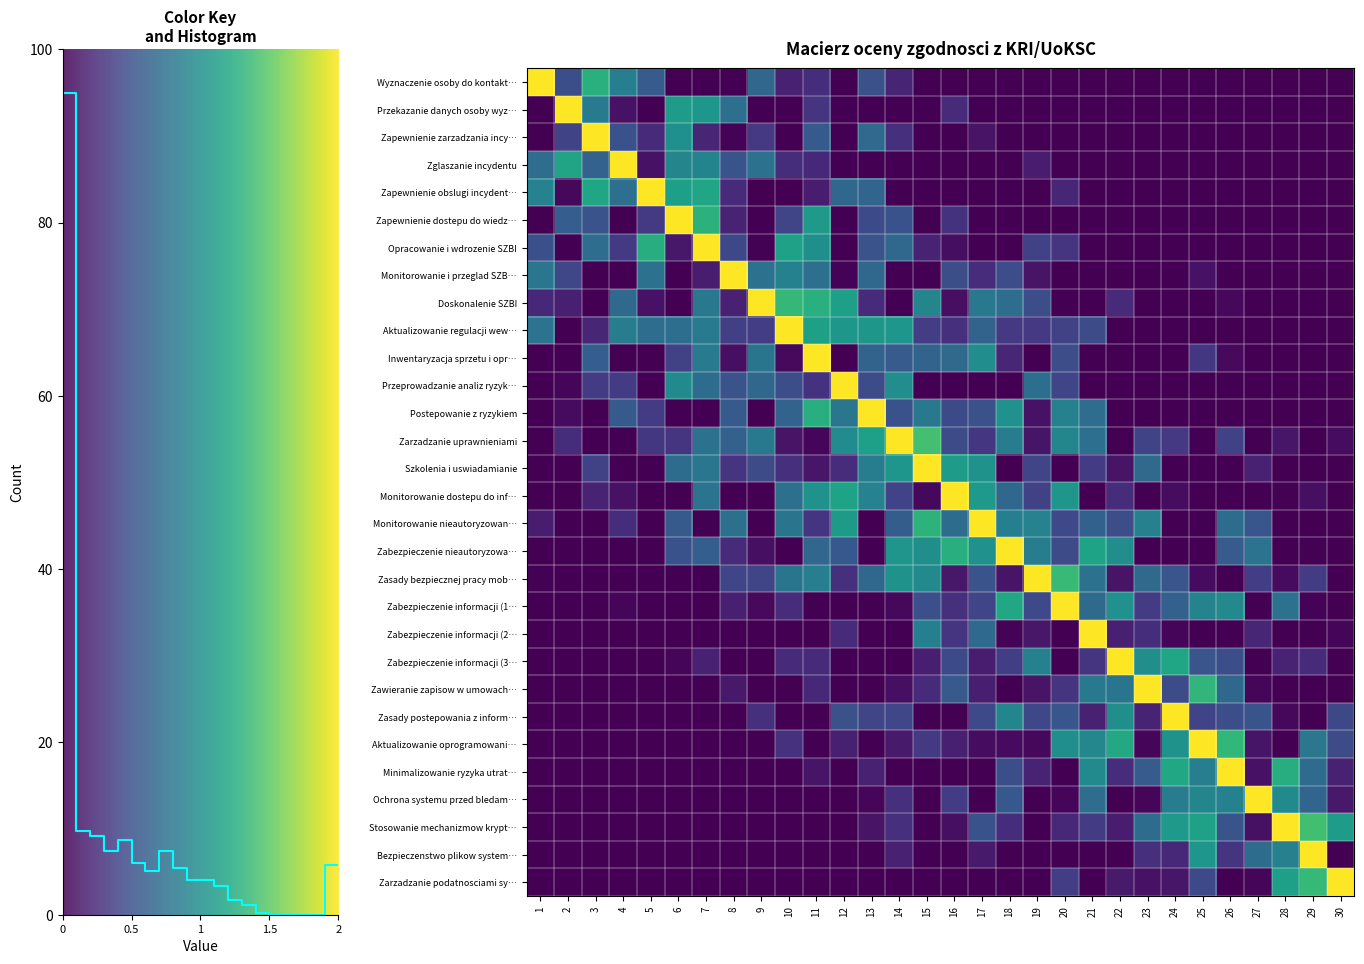

What is the average value of the Szkolenia i uswiadamianie series?

0.4